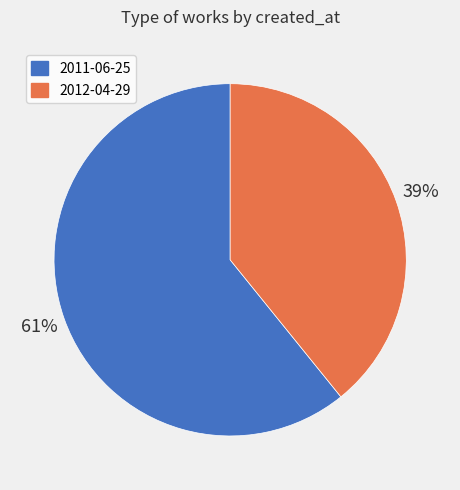

Is the sum of 2011-06-25 and 2012-04-29 greater than half?

Yes